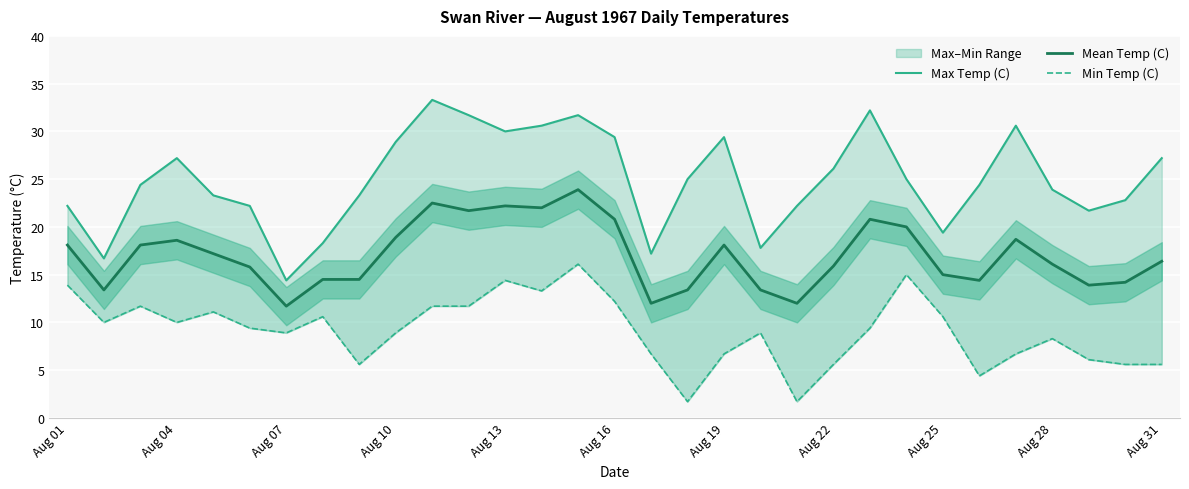

Rank the series by their average value, from highest to lowest.

Max Temp (C), Mean Temp (C), Min Temp (C)